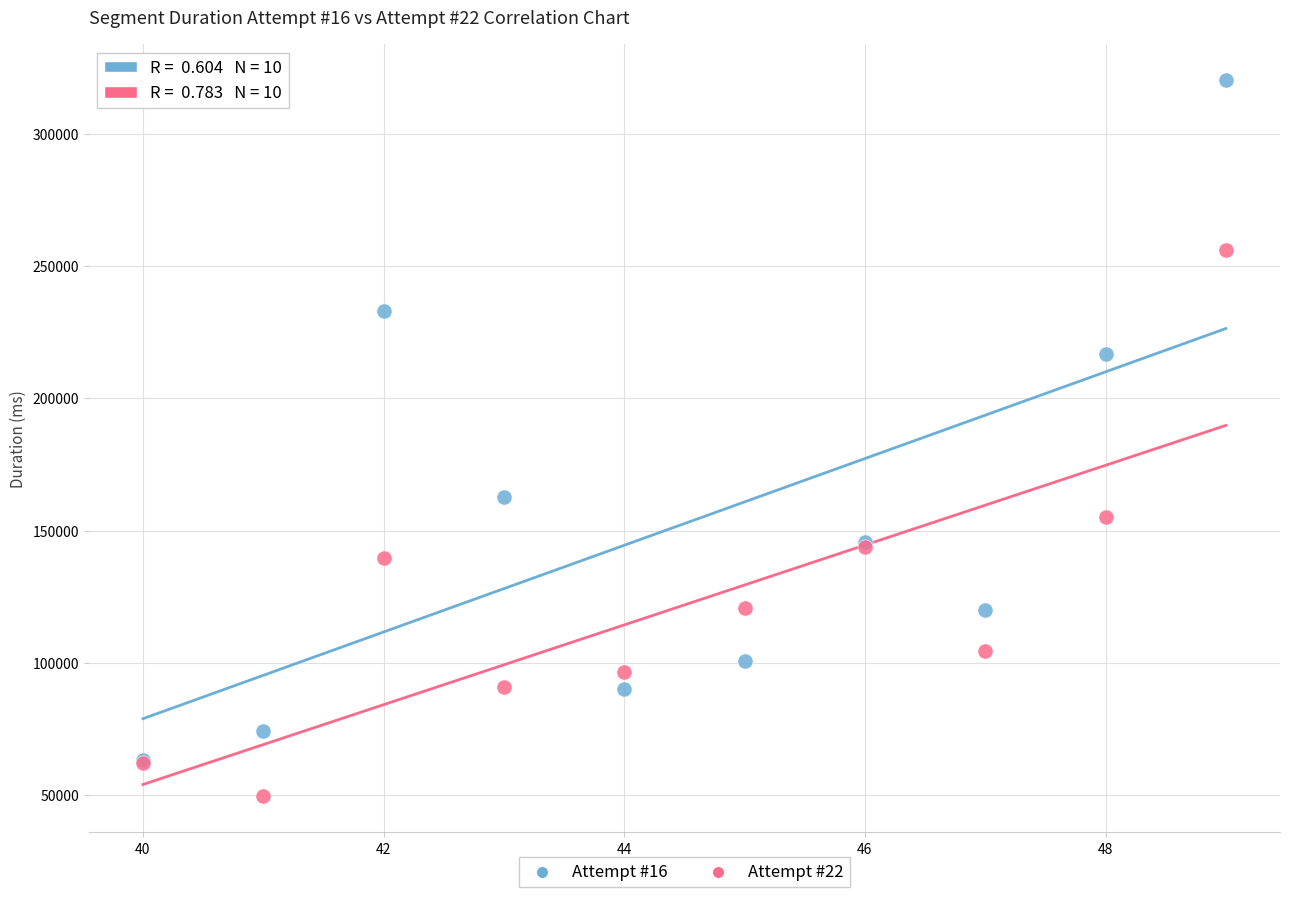

In the Attempt #16 series, what Y value is closest to 191776?

216640